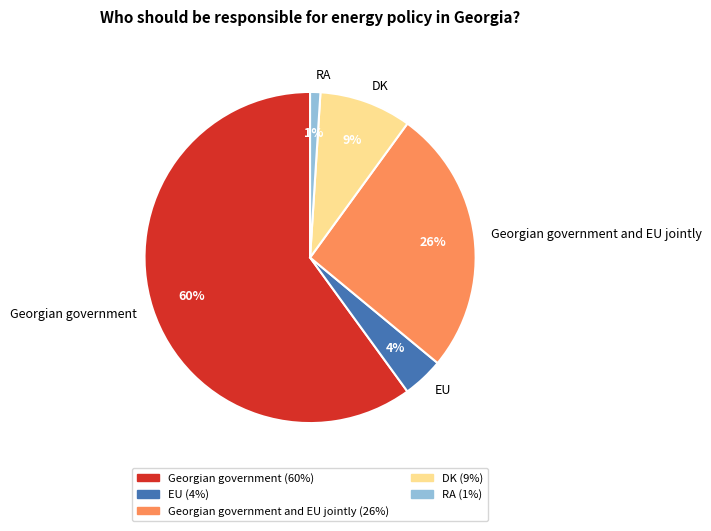

The Georgian government and EU jointly slice represents 26% of the pie. True or false?

True